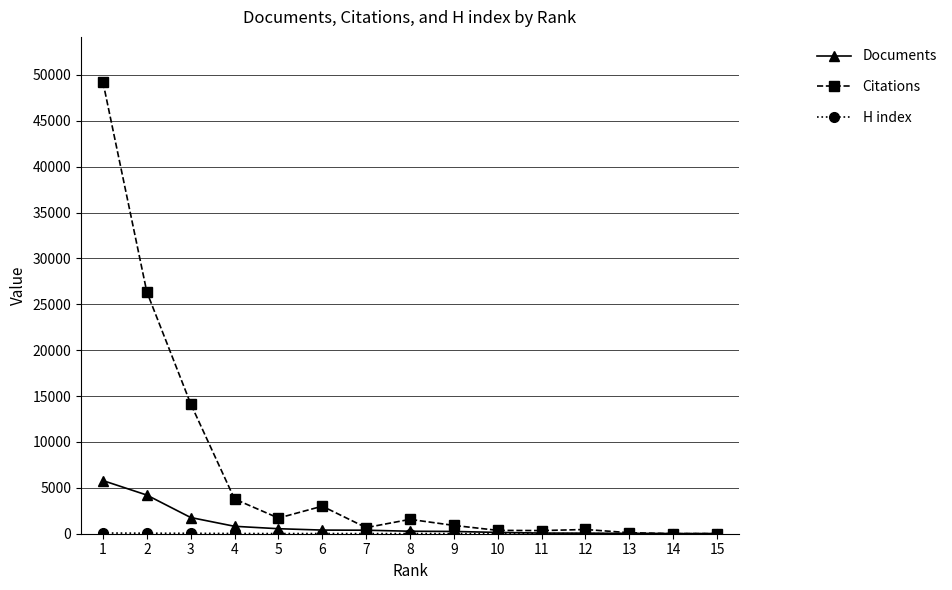

Is the value of Documents at 6 greater than the value of Citations at 3?

No